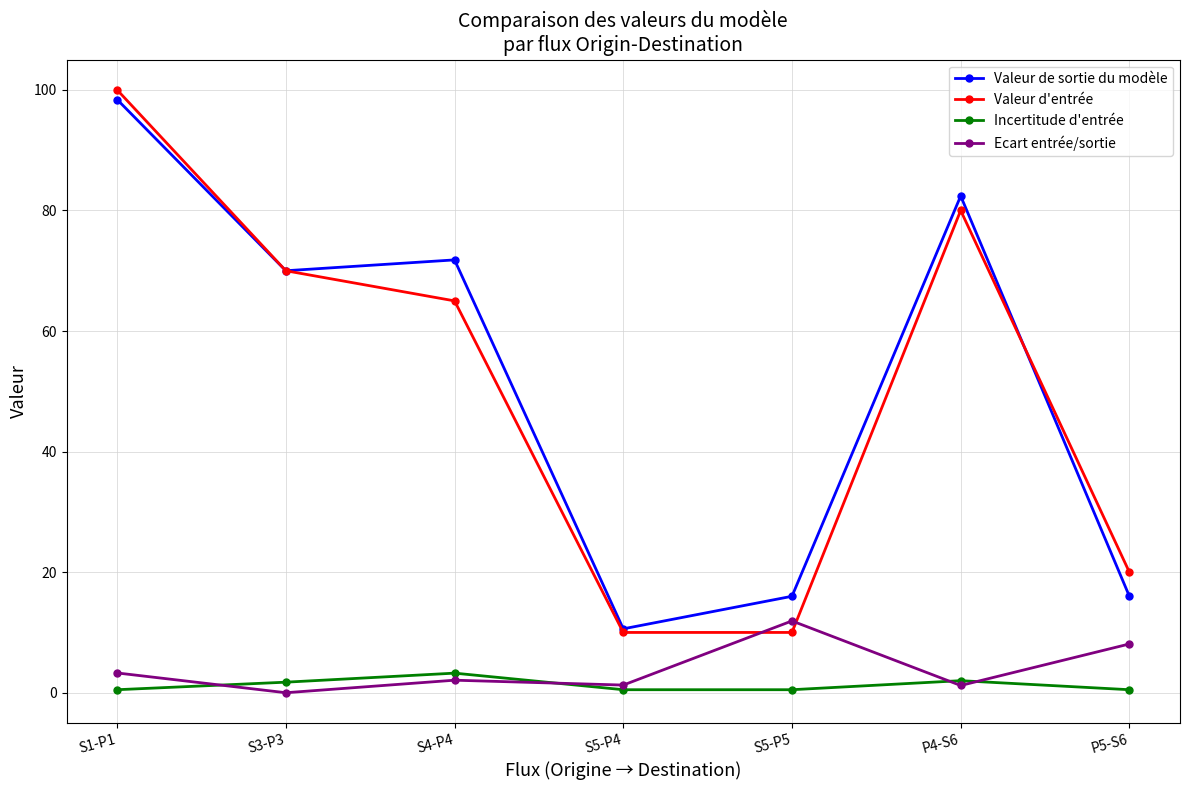

In Incertitude d'entrée, how many points are higher than both neighbors (excluding endpoints)?

2